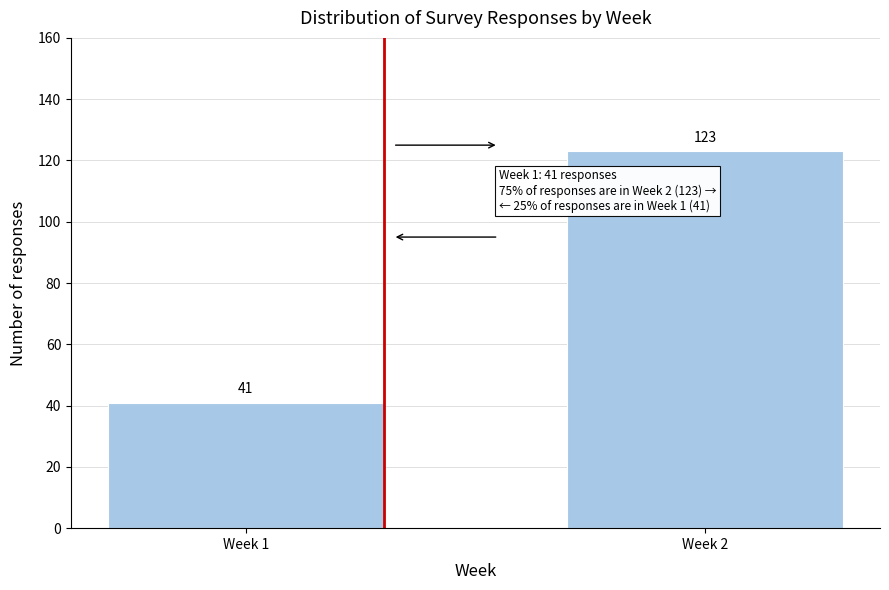

Reading left to right, extract all data points from this chart.

41	123